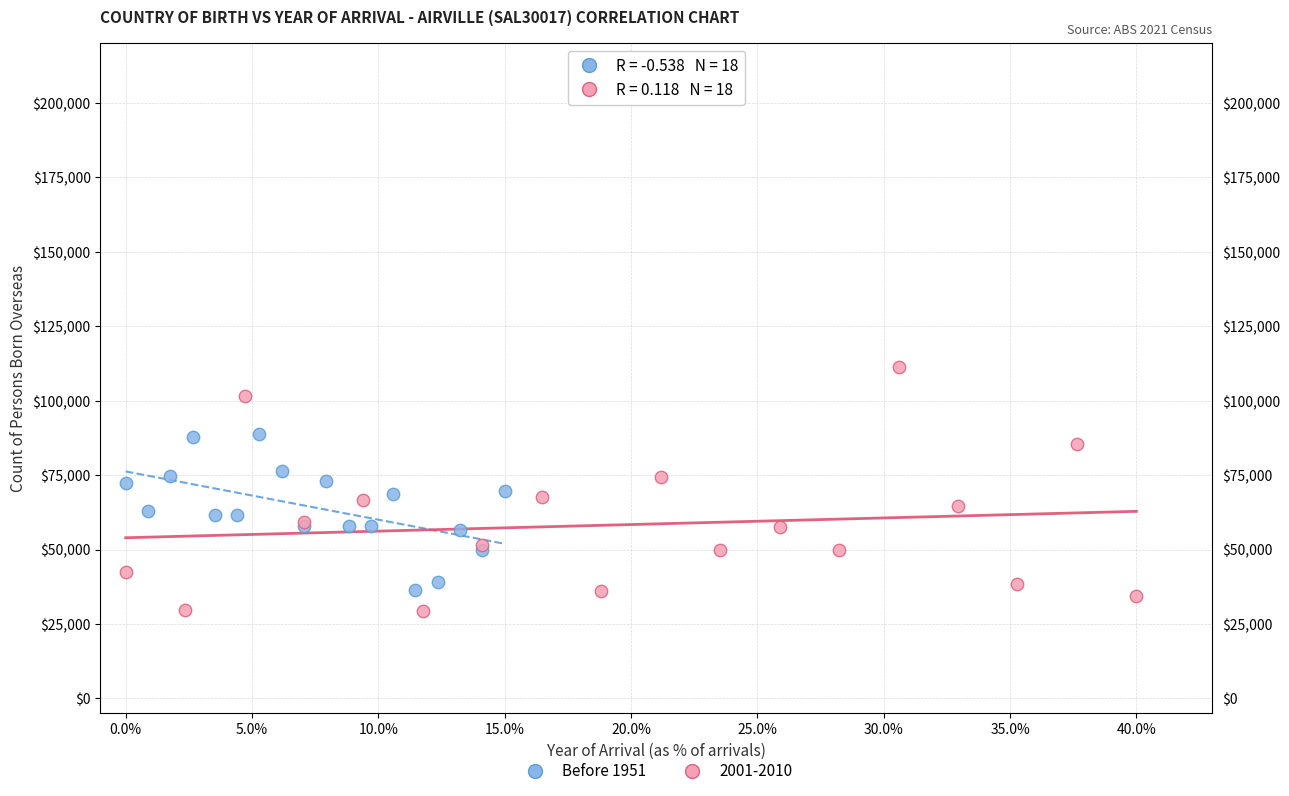

Which series reaches the maximum Y coordinate?

2001-2010